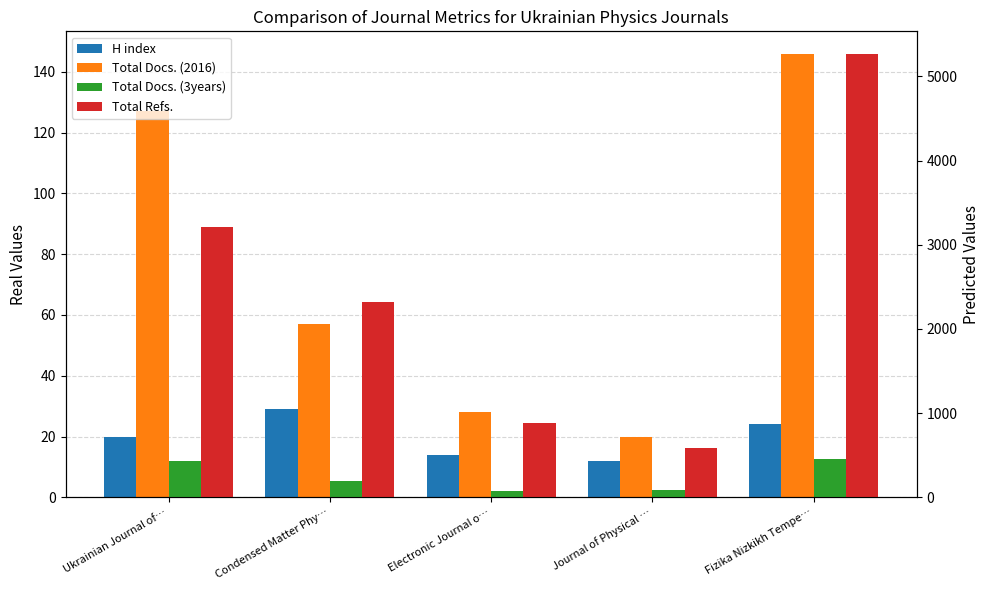

What is the difference between the maximum and minimum values in the H index series?

17